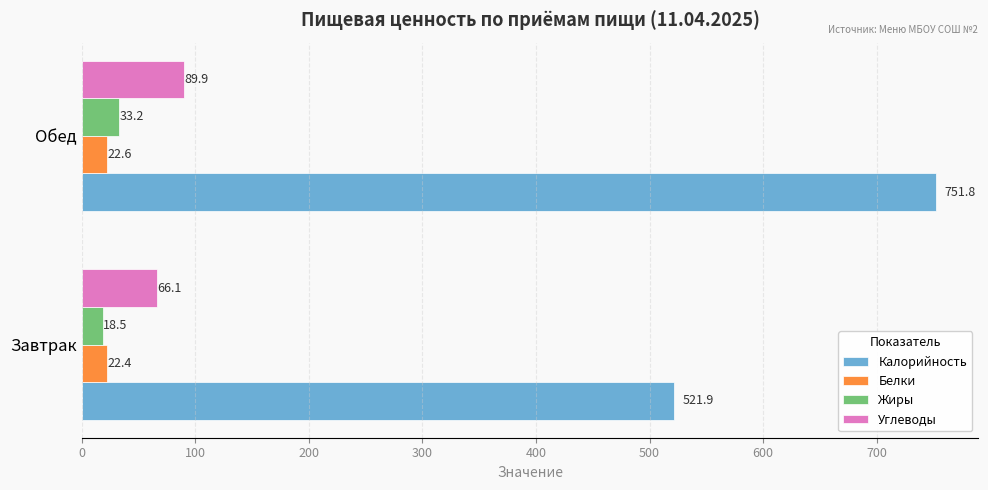

How many data points in Калорийность are less than 751?

1